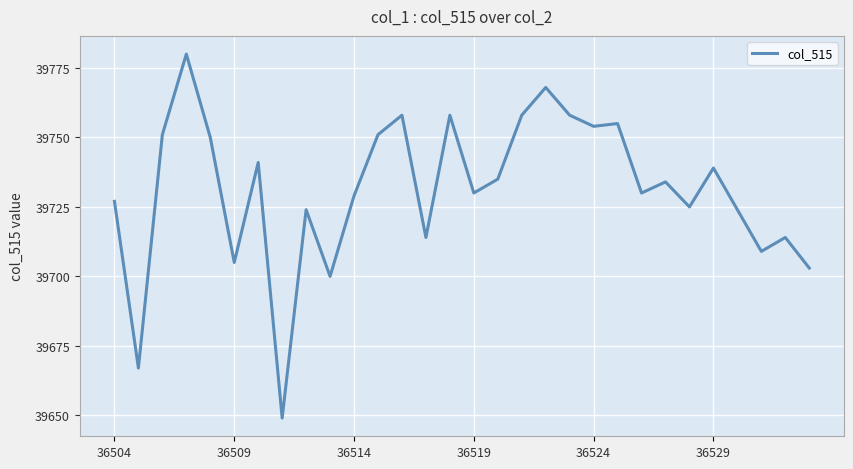

What is the difference between the maximum and minimum values?

131